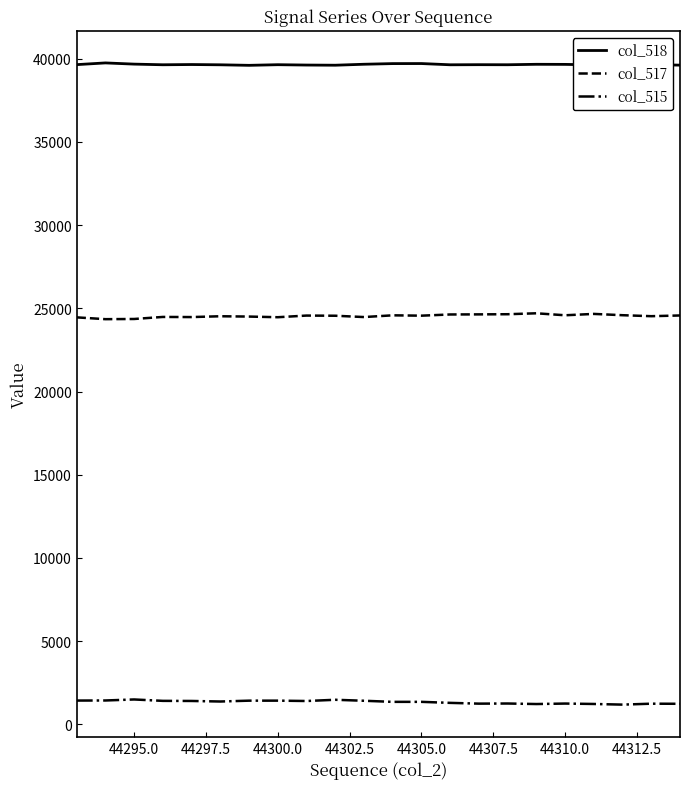

What are all the series names shown in the legend?

col_518, col_517, col_515